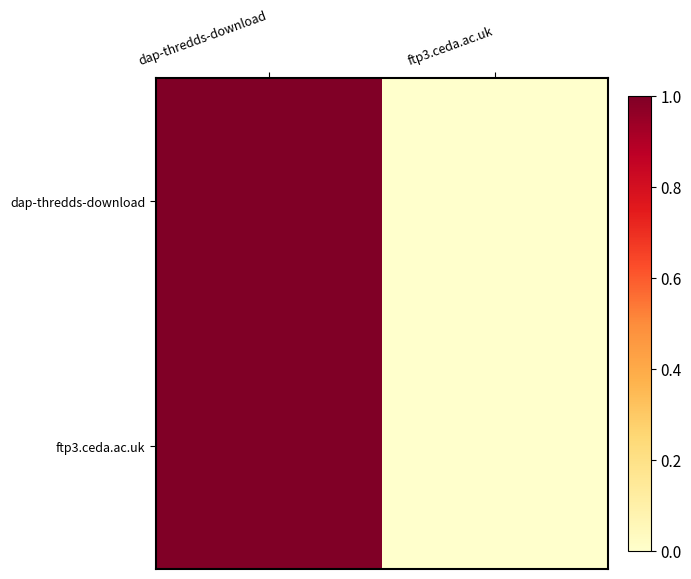

Reading right to left, extract all data points from this chart.

dap-thredds-download: ftp3.ceda.ac.uk=0	dap-thredds-download=1
ftp3.ceda.ac.uk: ftp3.ceda.ac.uk=0	dap-thredds-download=1